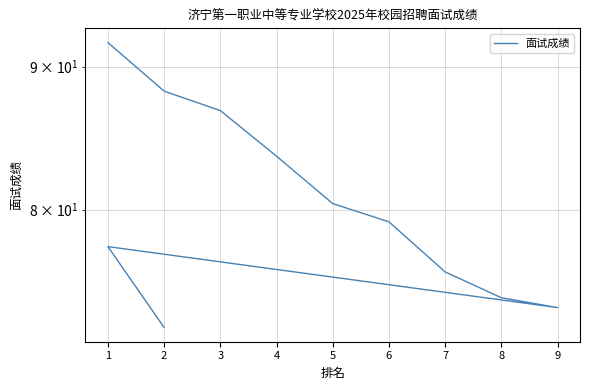

Rank the categories by value from lowest to highest.

2, 9, 8, 7, 1, 6, 5, 4, 3, 2, 1